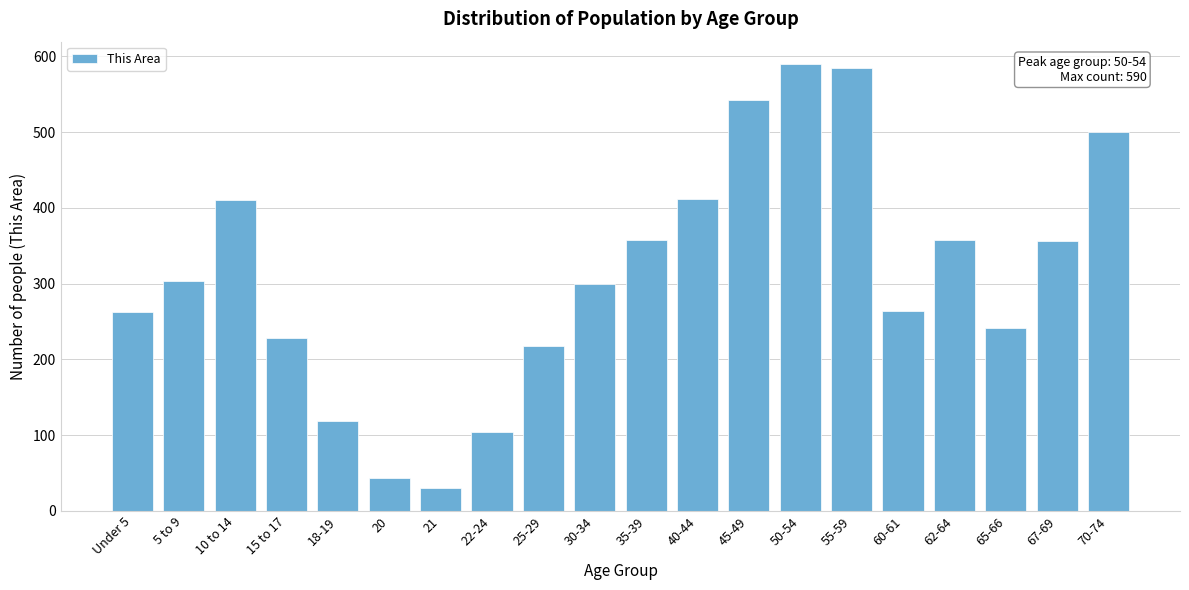

What is the sum of all values?

6224